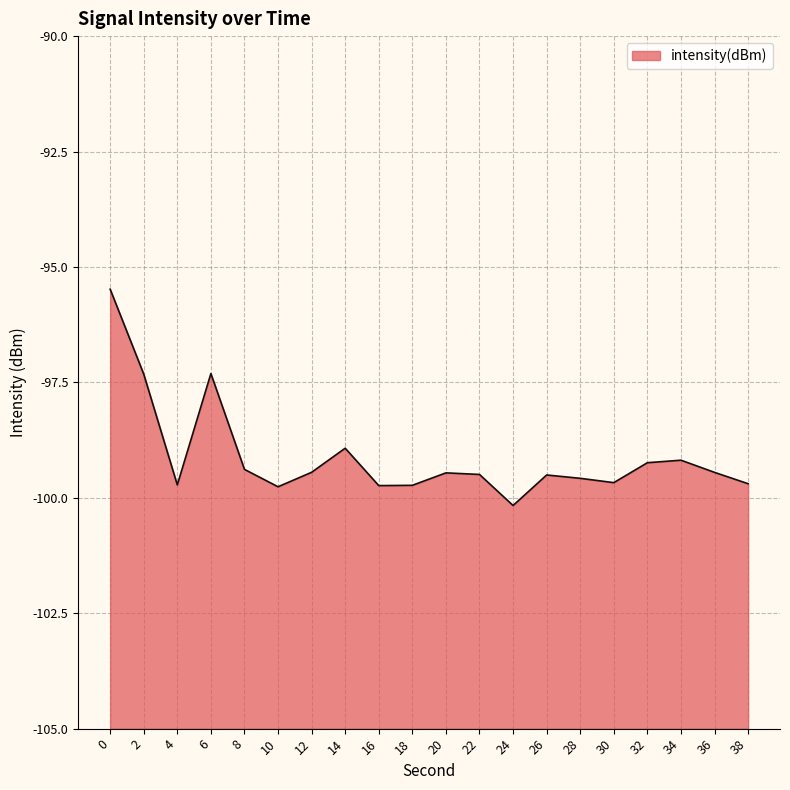

Where is the first local maximum?

6